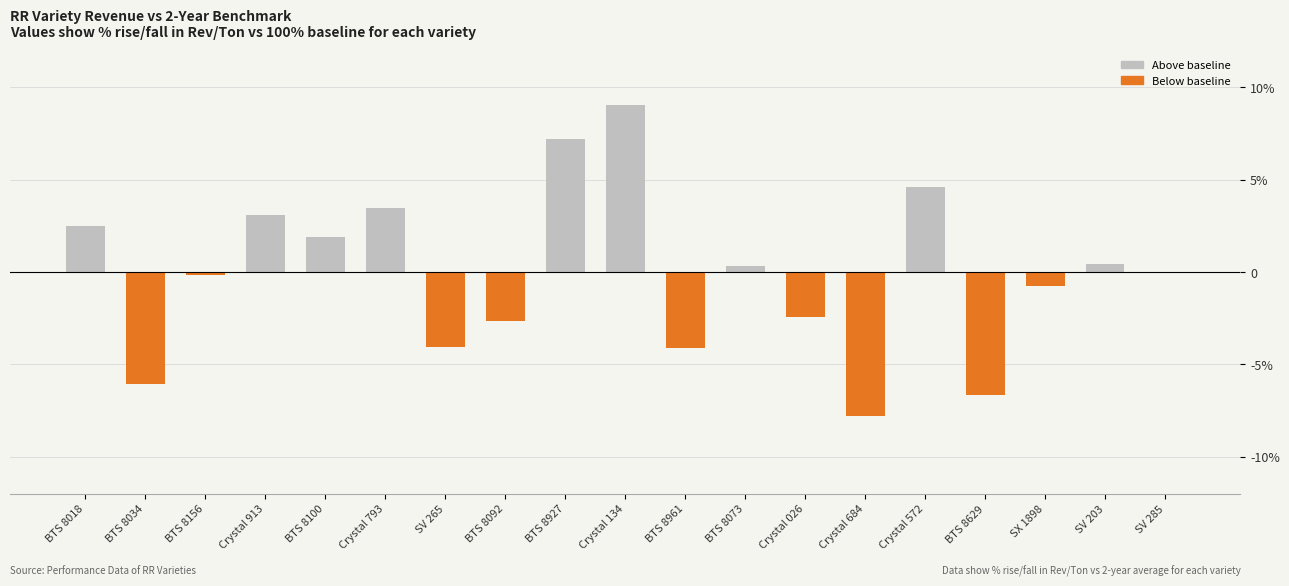

Reading left to right, what are all the values shown in this chart?

BTS 8018=2.5	BTS 8034=-6.1	BTS 8156=-0.2	Crystal 913=3.1	BTS 8100=1.9	Crystal 793=3.5	SV 265=-4.1	BTS 8092=-2.7	BTS 8927=7.2	Crystal 134=9.0	BTS 8961=-4.1	BTS 8073=0.3	Crystal 026=-2.4	Crystal 684=-7.8	Crystal 572=4.6	BTS 8629=-6.7	SX 1898=-0.7	SV 203=0.4	SV 285=-0.0